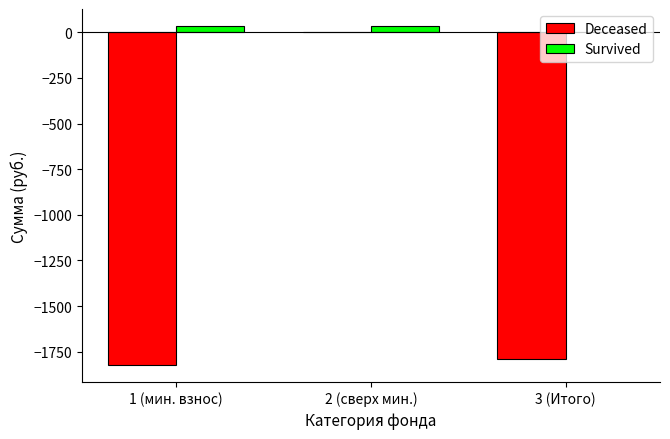

At which label is Deceased closest to -911?

3 (Итого)